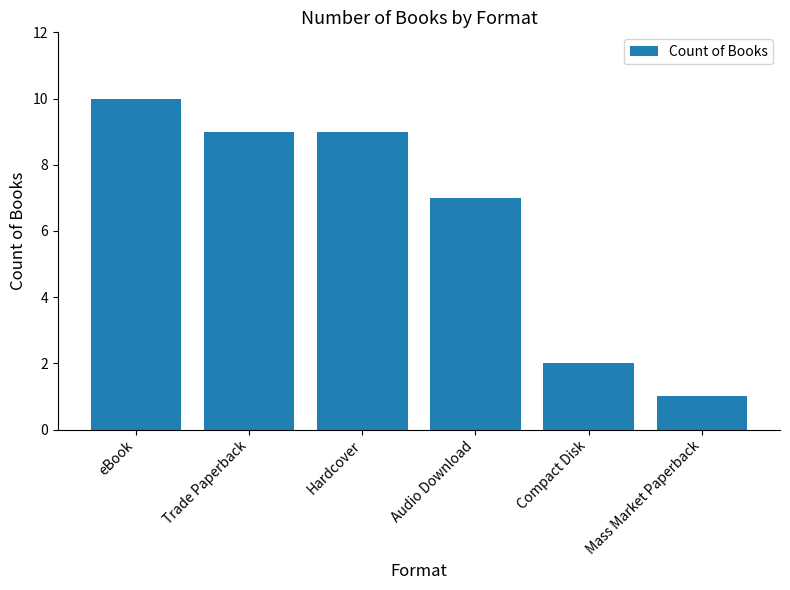

What is the ratio of the value at Compact Disk to the value at eBook?

0.2